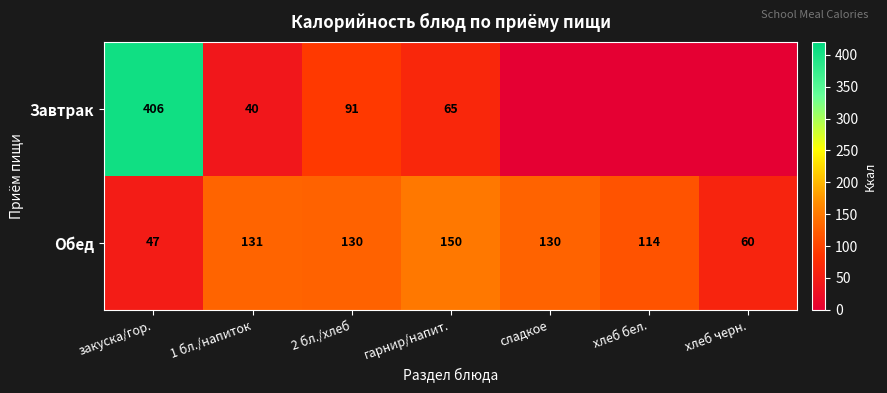

What is the average value of the Обед series?

109